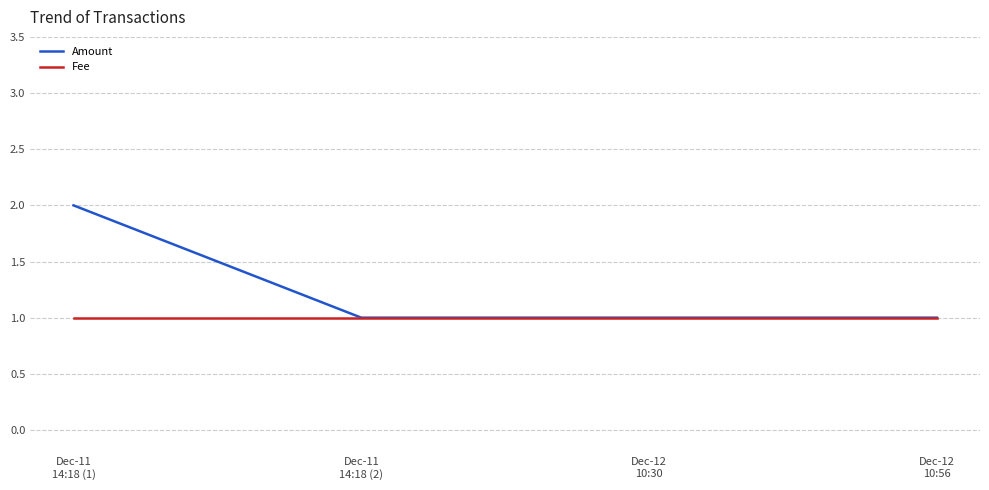

True or false: Amount has more than 2 points higher than both neighbors.

False